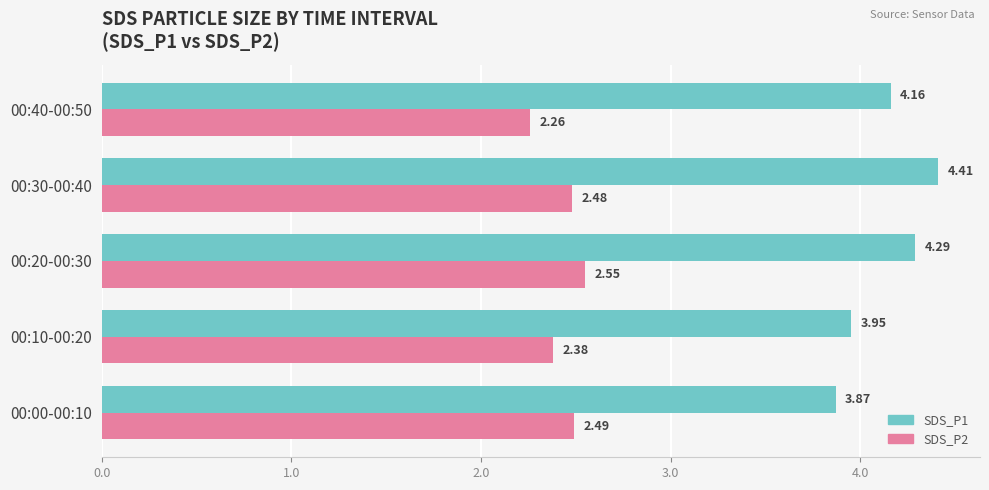

List the series in order of their overall mean, lowest first.

SDS_P2, SDS_P1